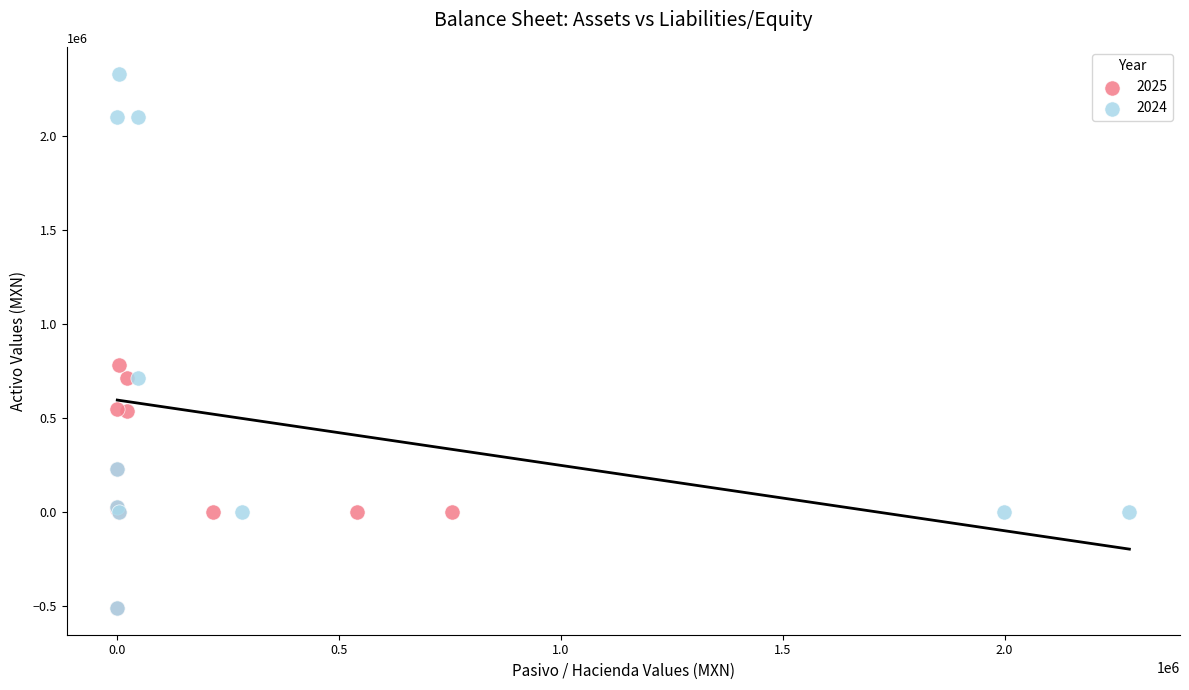

Which series has the largest Y range (max minus min)?

2024